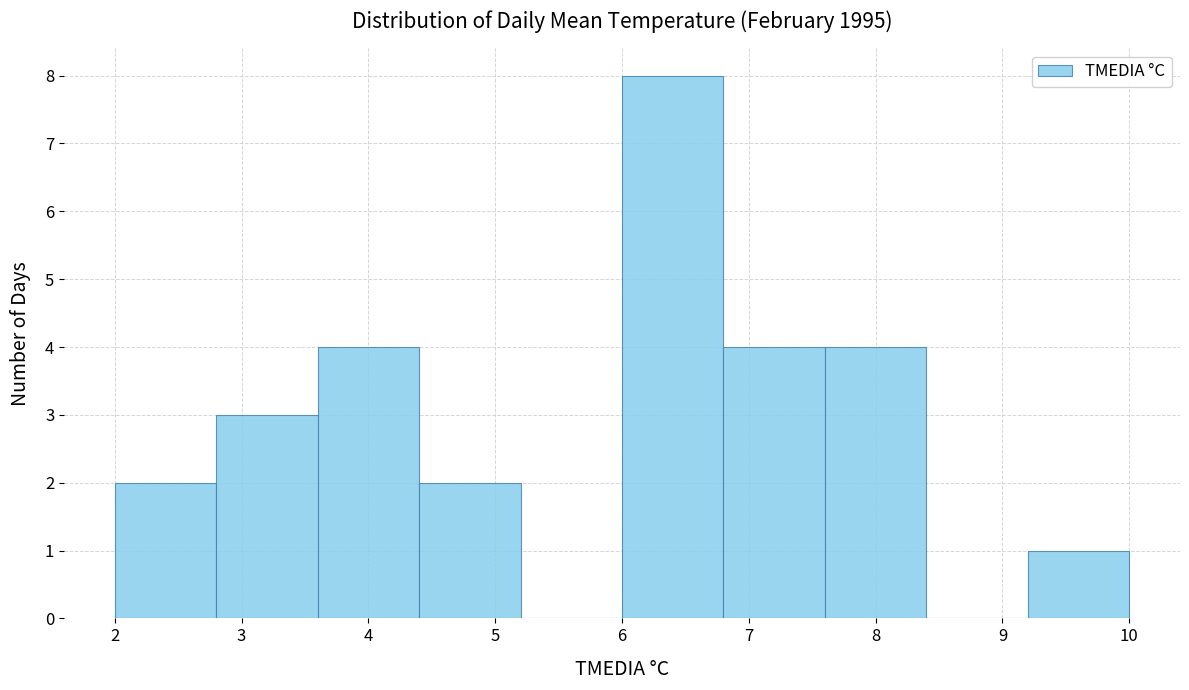

What is the height of the bar covering 7.6 to 8.4 on the x-axis? The values are not printed on the chart, so give them approximately, as read against the axis.

4